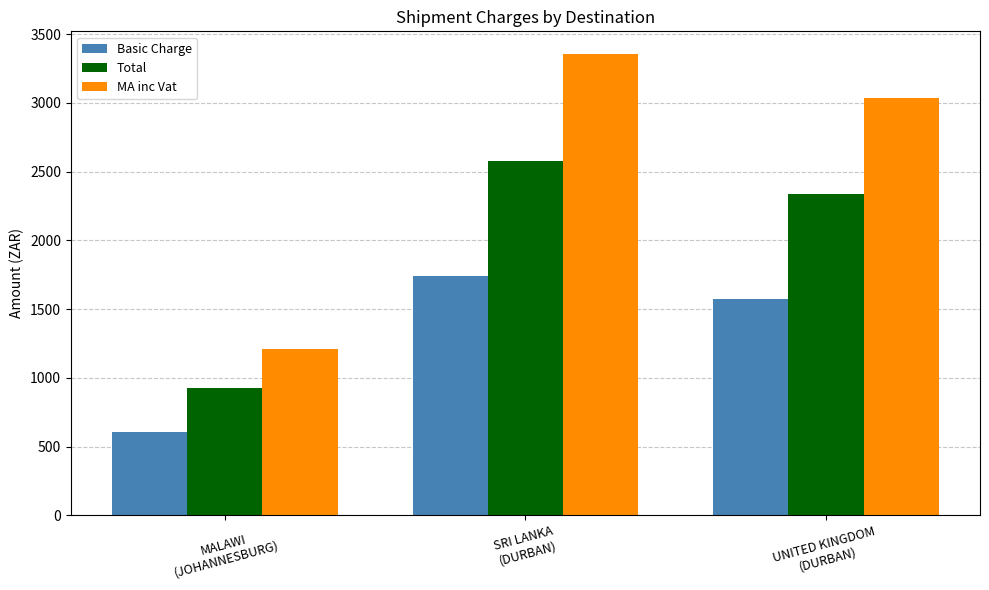

Which series has the widest spread of values?

MA inc Vat